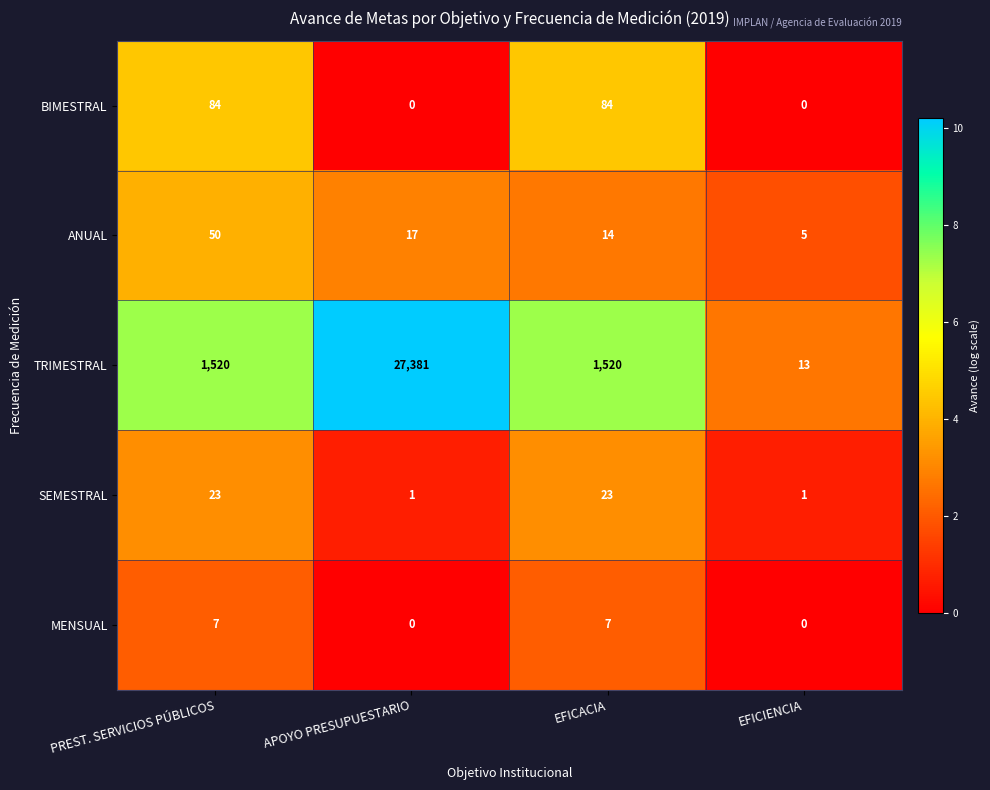

Read the ANUAL value at APOYO PRESUPUESTARIO, to the nearest 10.

20